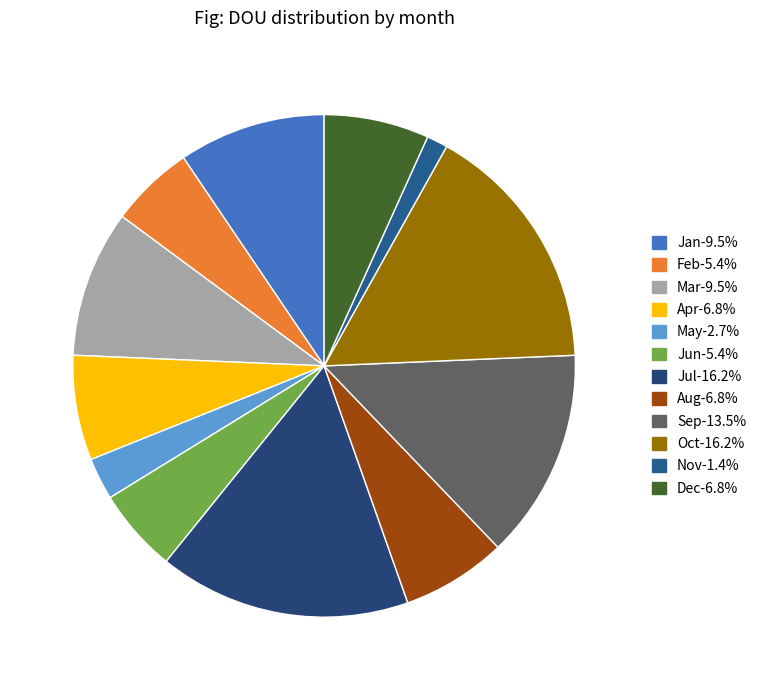

What is the smallest slice in the pie chart?

Nov